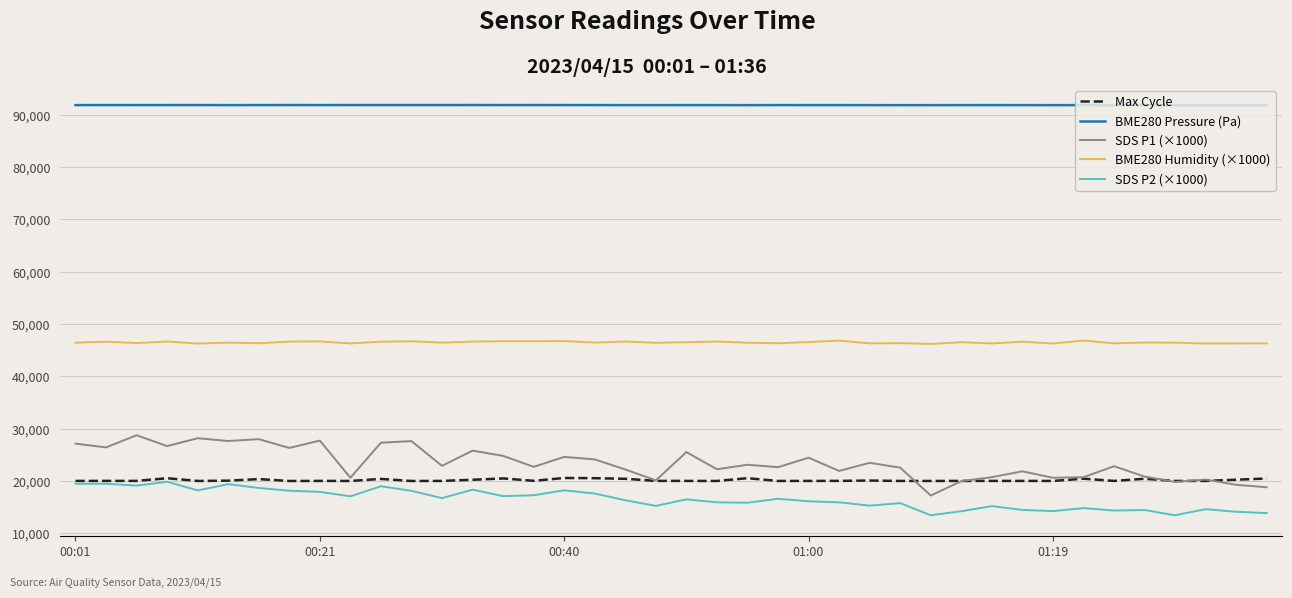

True or false: BME280 Humidity (×1000) and SDS P1 (×1000) intersect in this chart.

False